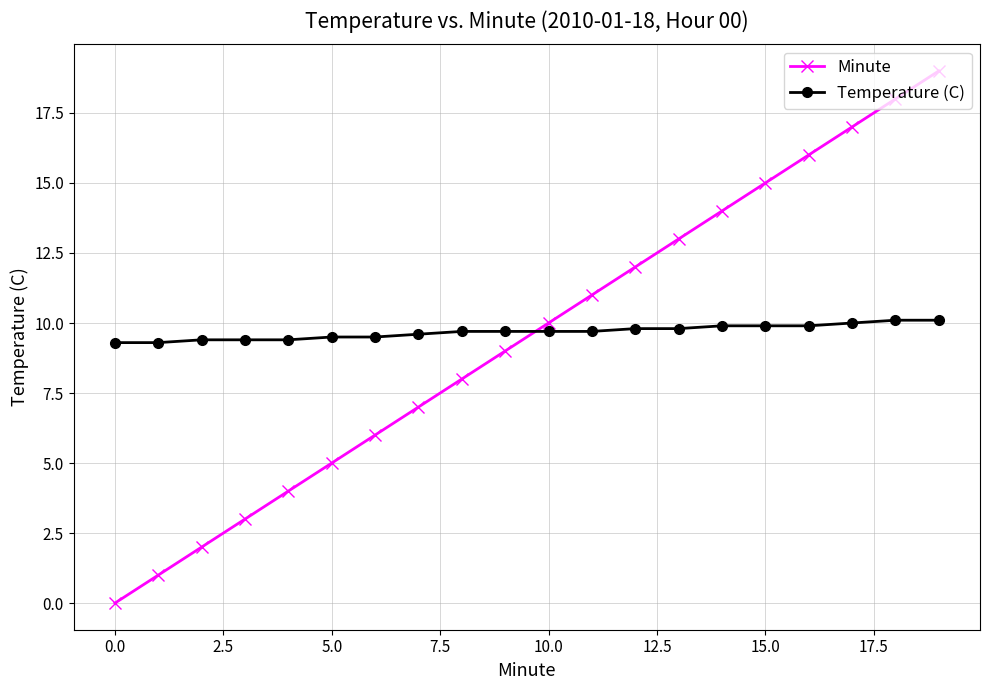

Which series has the widest spread of values?

Minute